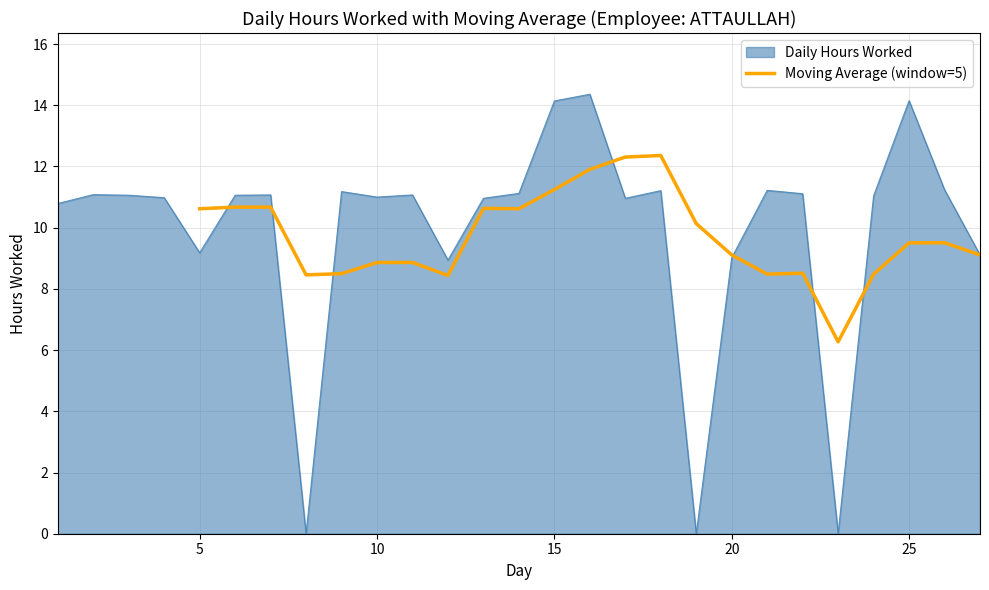

True or false: there are more than 1 points higher than both neighbors.

True